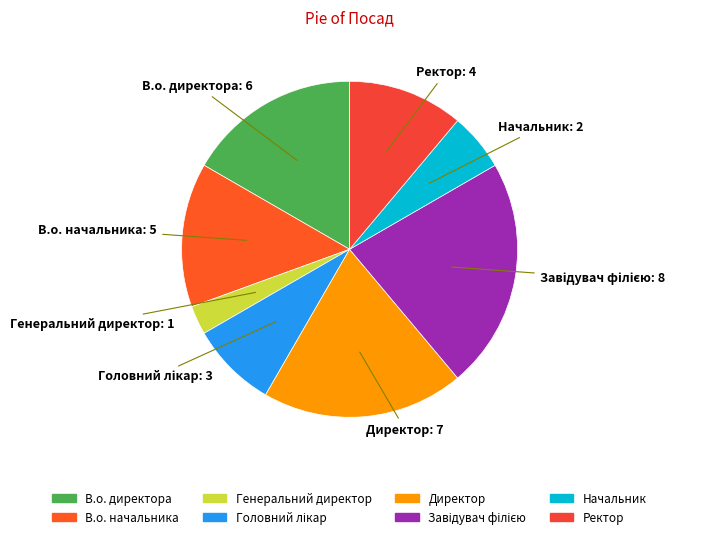

Combined, do В.о. директора and В.о. начальника account for over 50%?

No